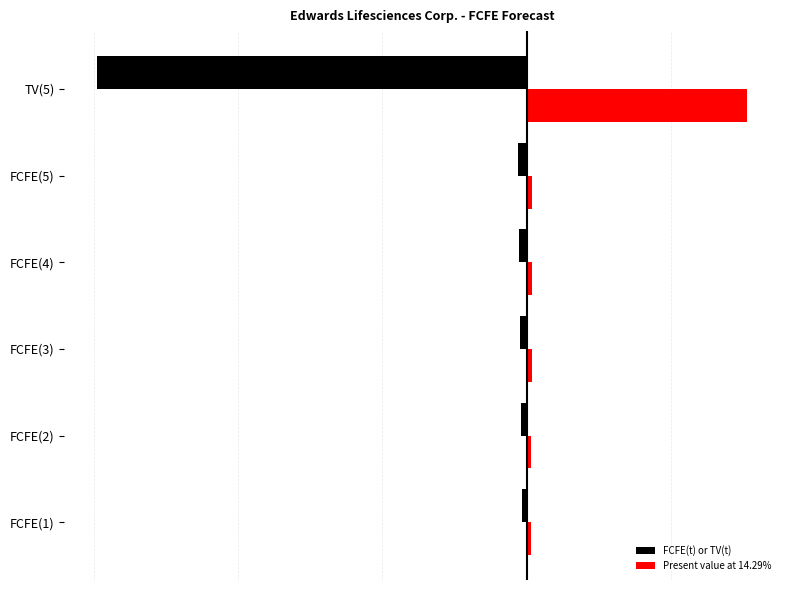

What are all the series names shown in the legend?

FCFE(t) or TV(t), Present value at 14.29%